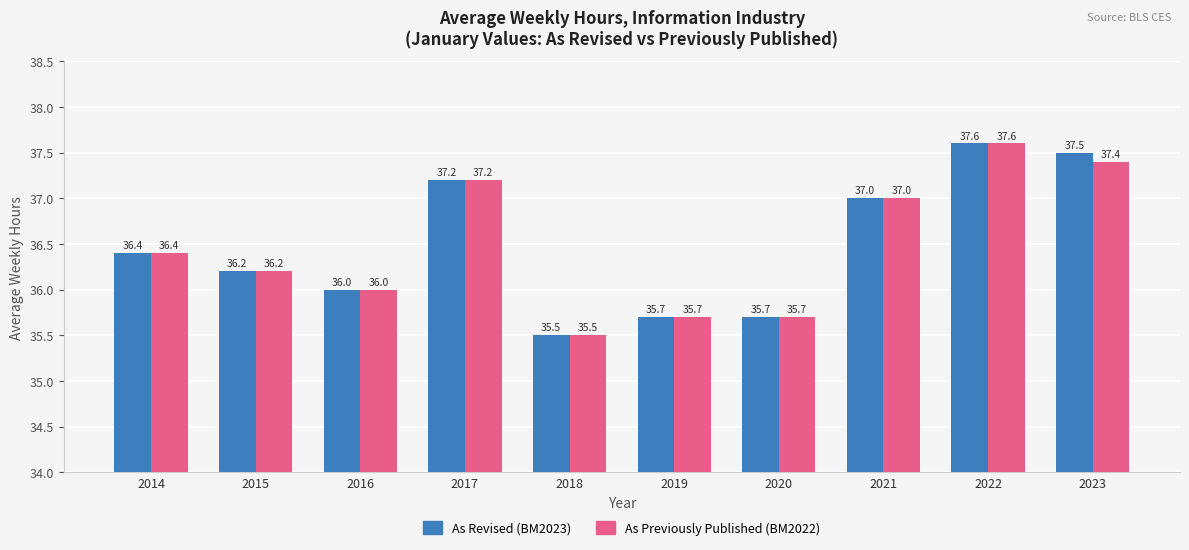

Which series has the largest total across all categories?

As Revised (BM2023)